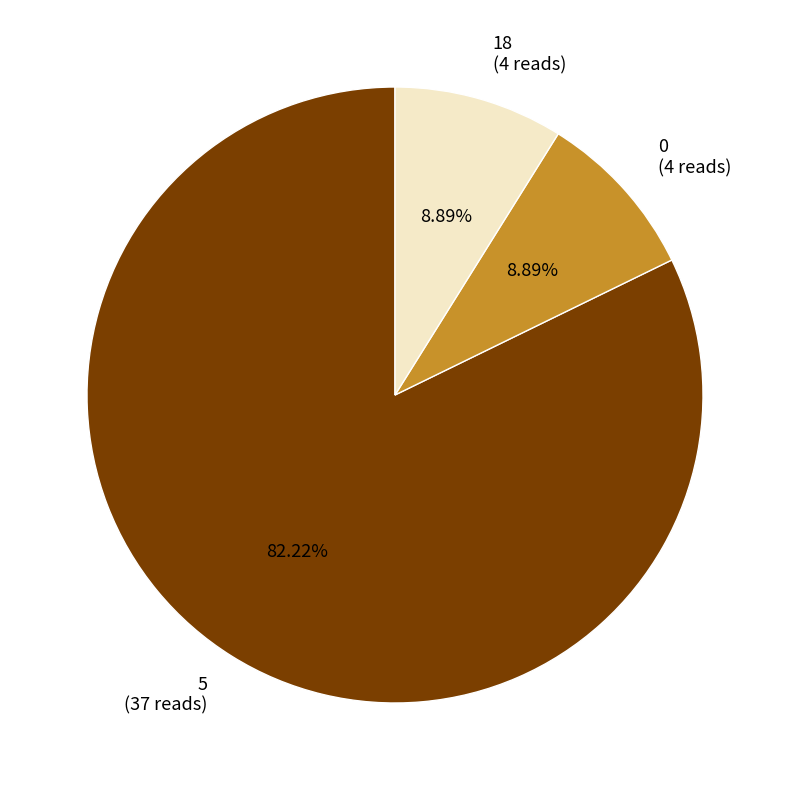

Is it true that 0 is 9% of the pie?

True